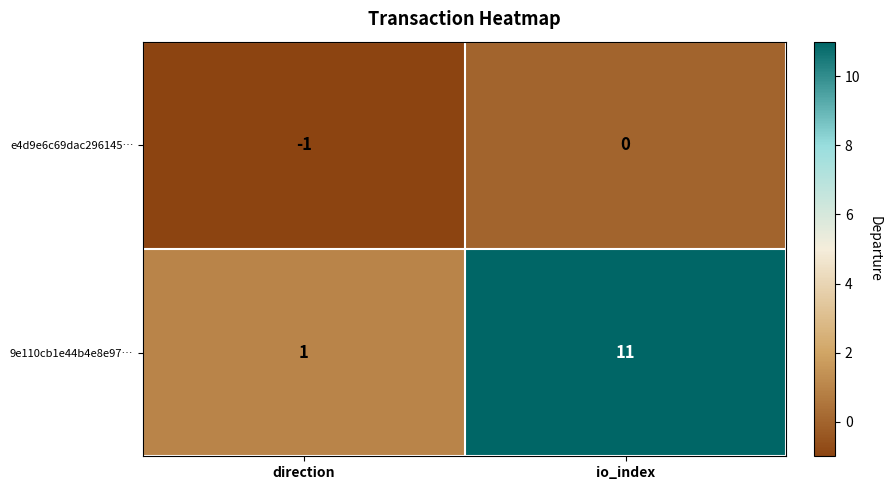

How many distinct data groups are displayed?

2